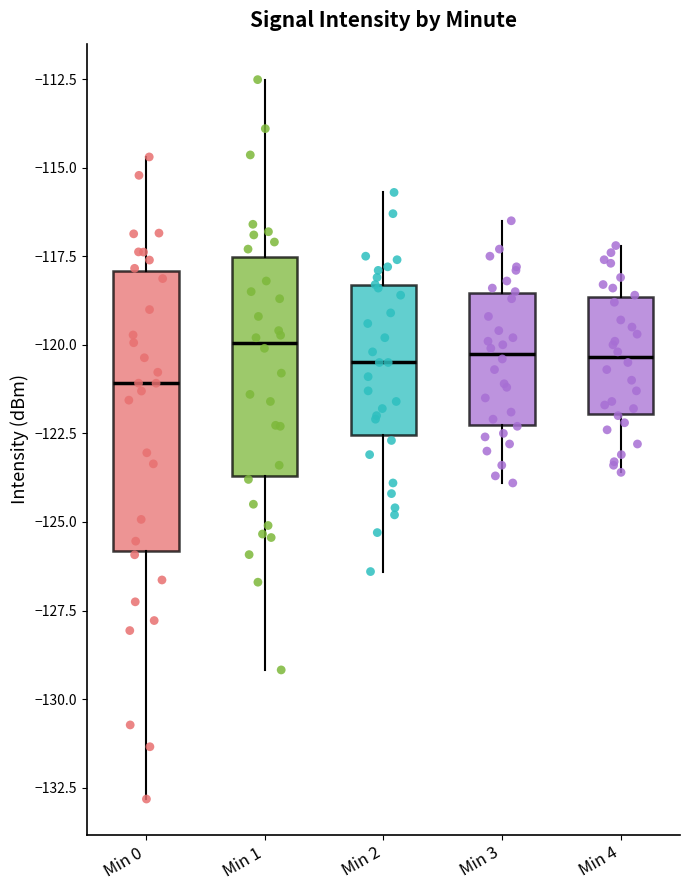

Comparing the boxes themselves (not the whiskers), which one is the tallest?

Min 0